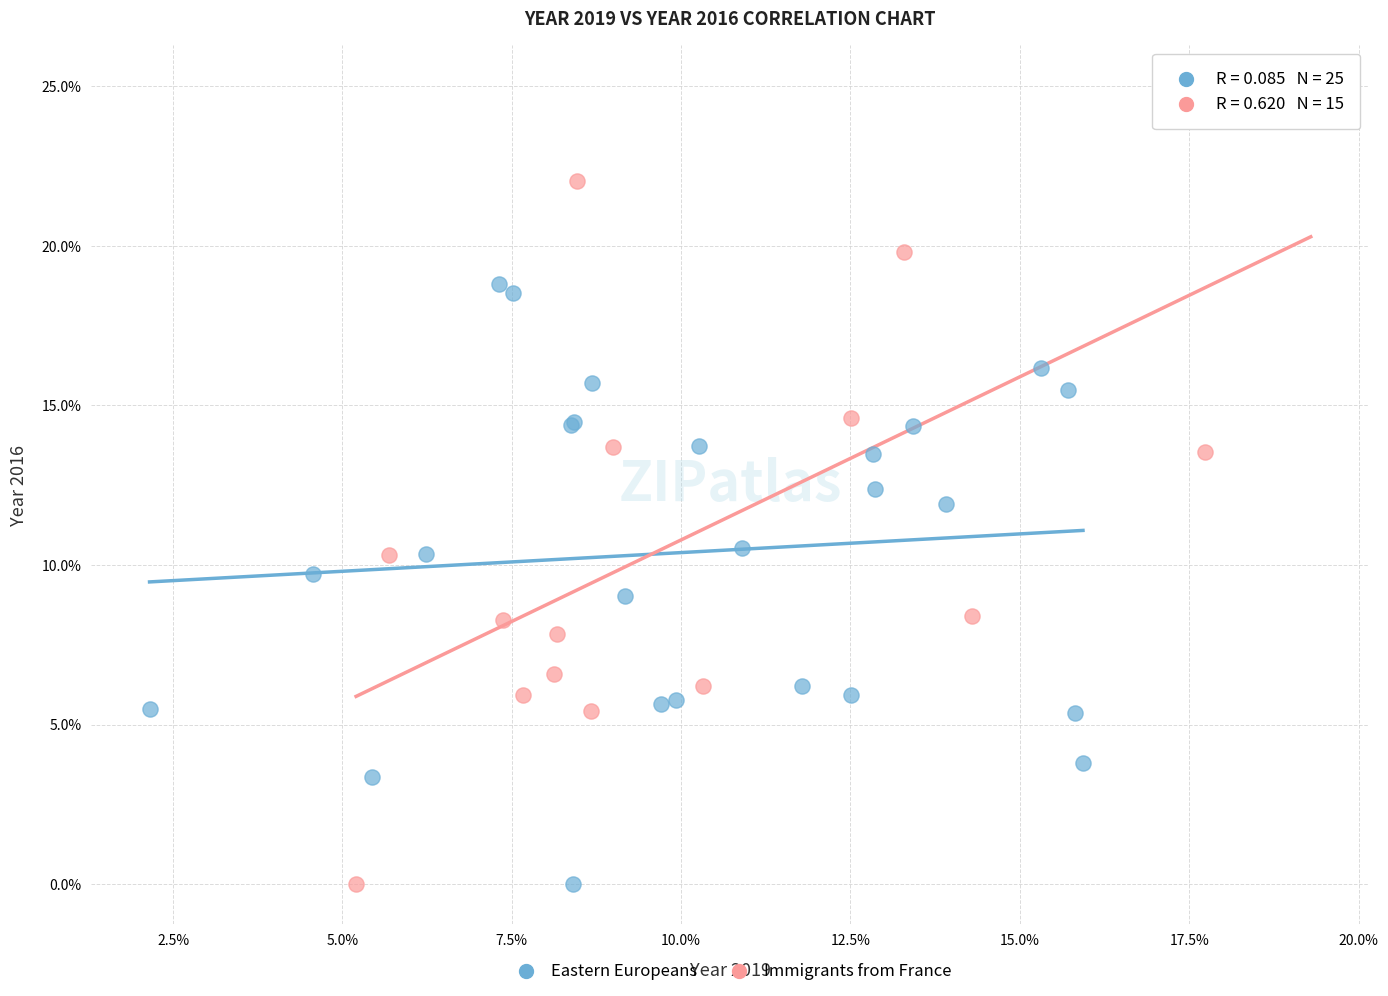

Which series contains the highest Y value?

Immigrants from France